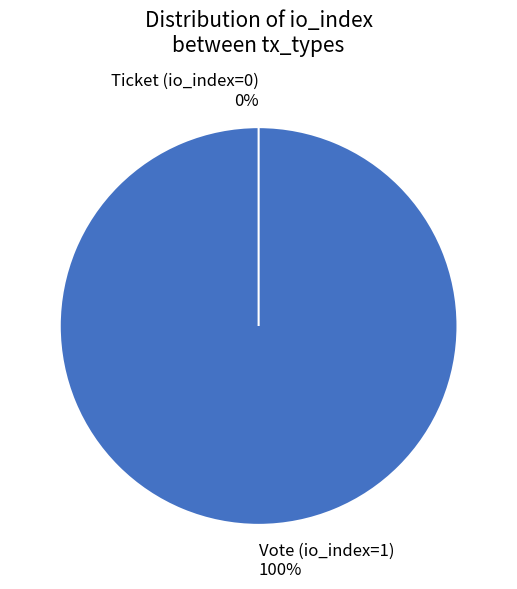

Which category has the biggest portion of the pie?

Vote (io_index=1)